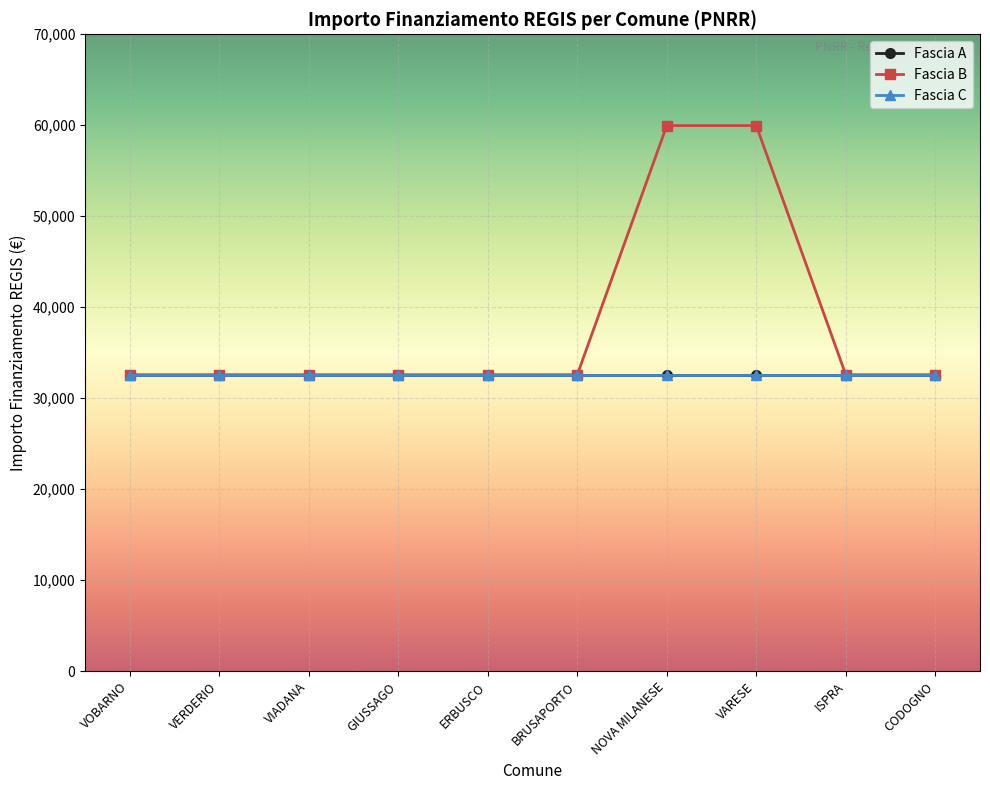

How many lines are shown in the chart?

3